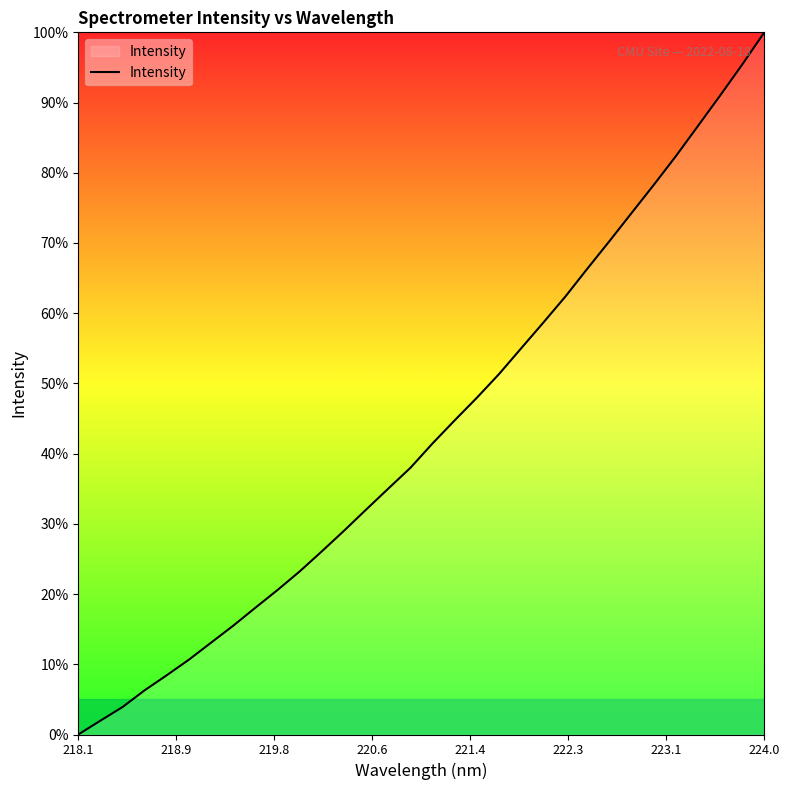

How many values are below 41?

16